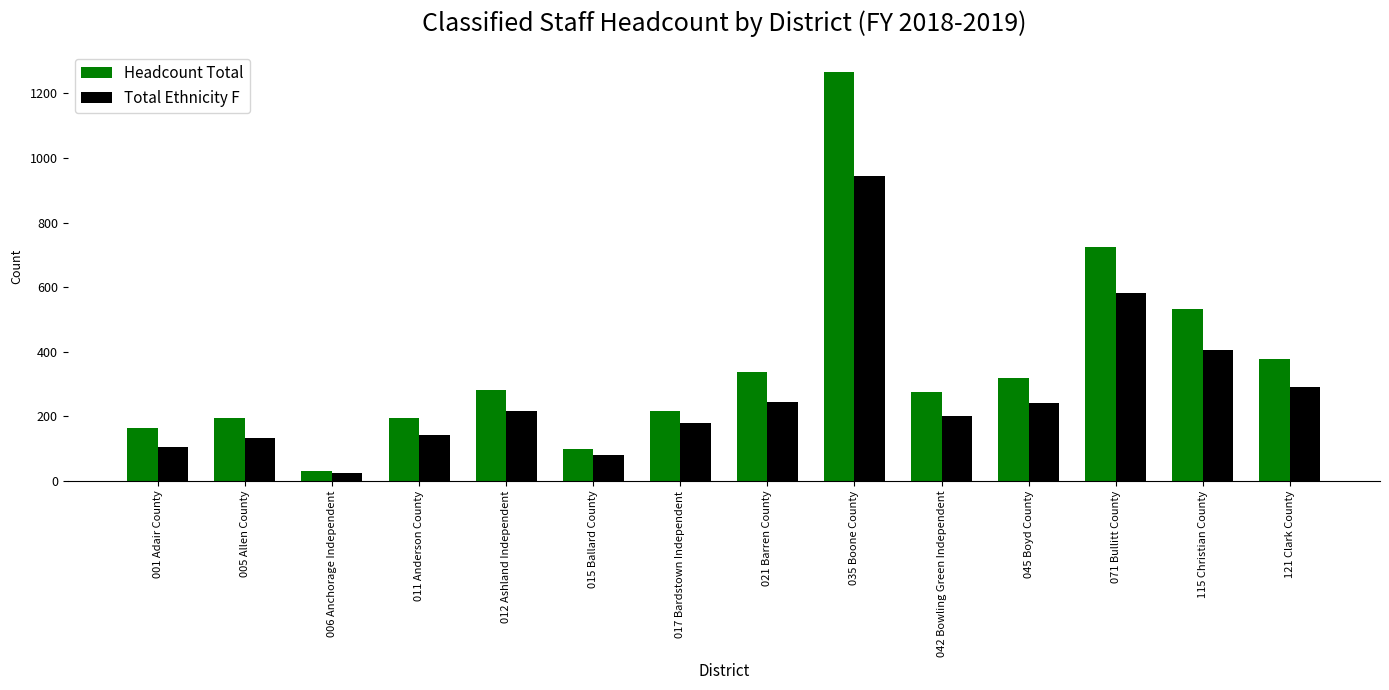

What is the label of the 8th bar from the right?

017 Bardstown Independent